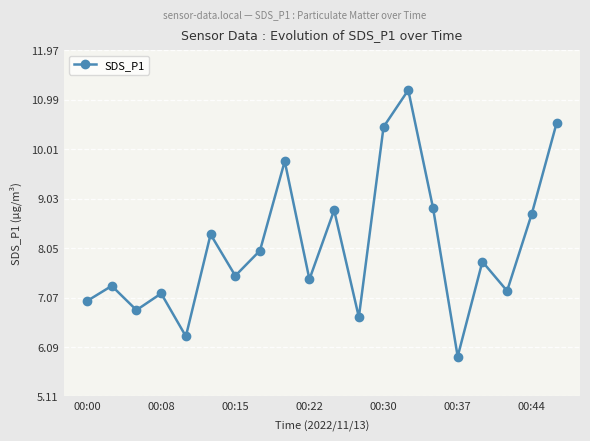

What is the value of the 19th point from the left?

8.7